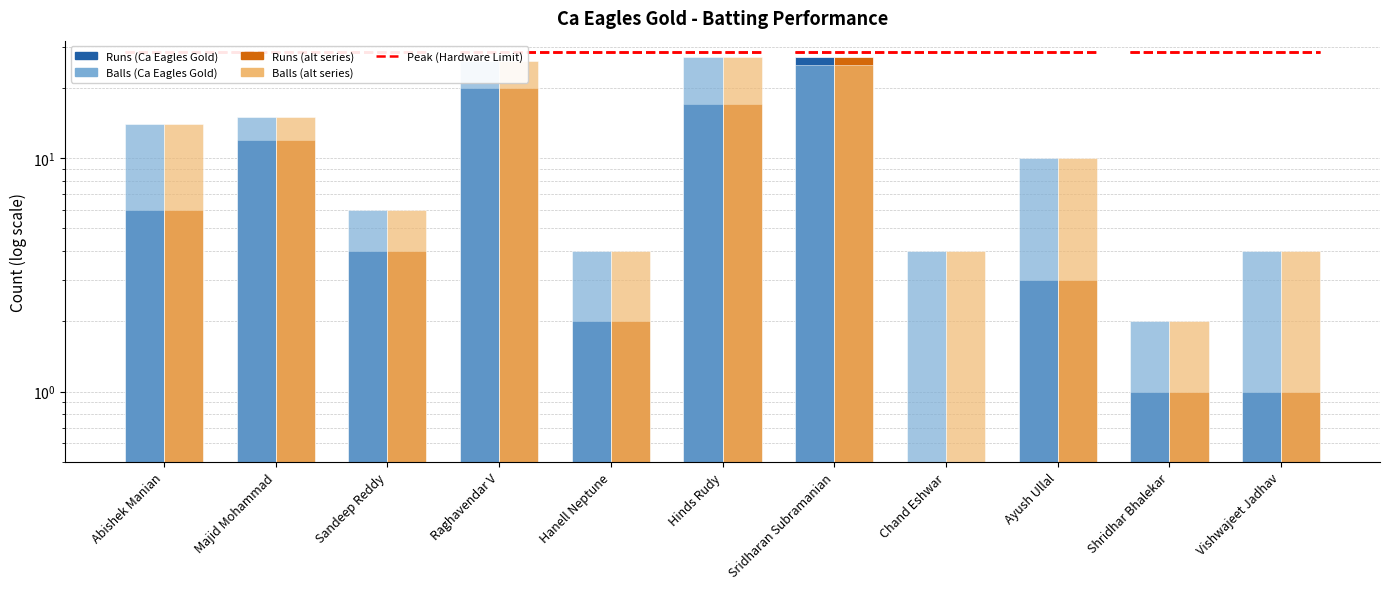

Is the value of Runs (alt) at Ayush Ullal greater than the value of Balls (light) at Raghavendar V?

No